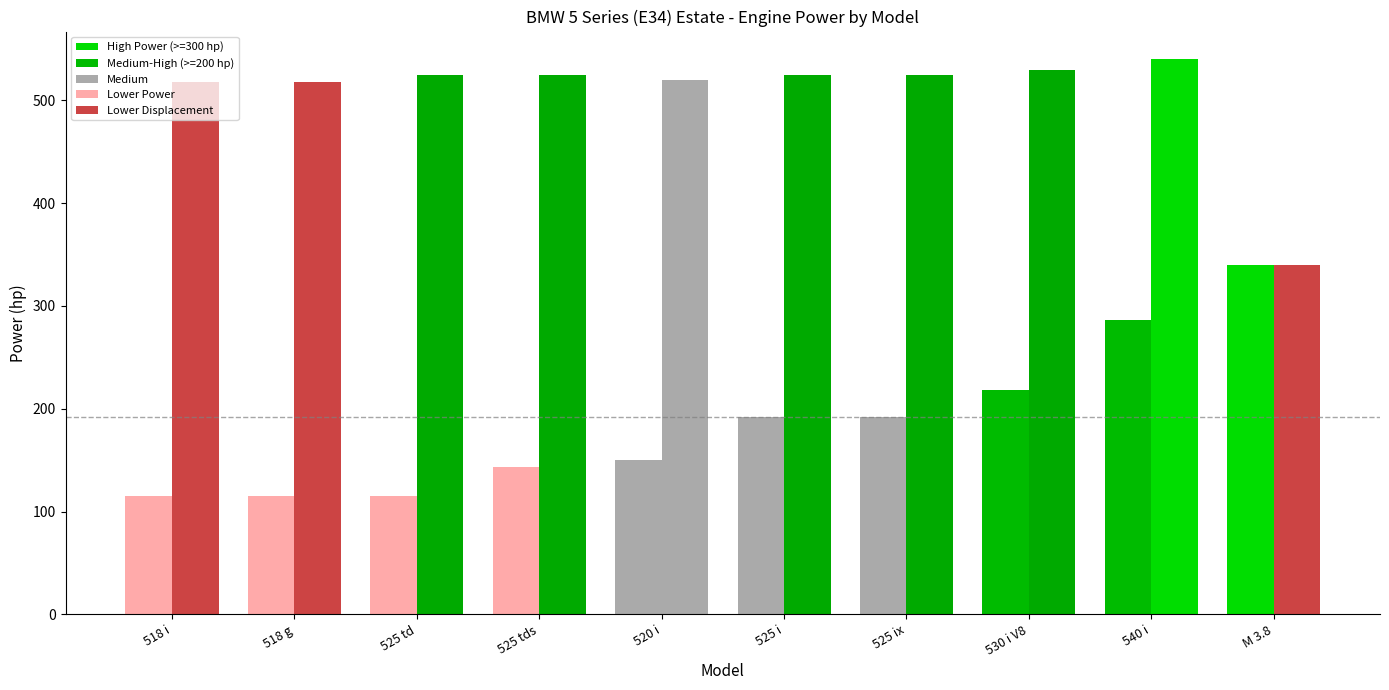

What position from the right is 525 i?

5